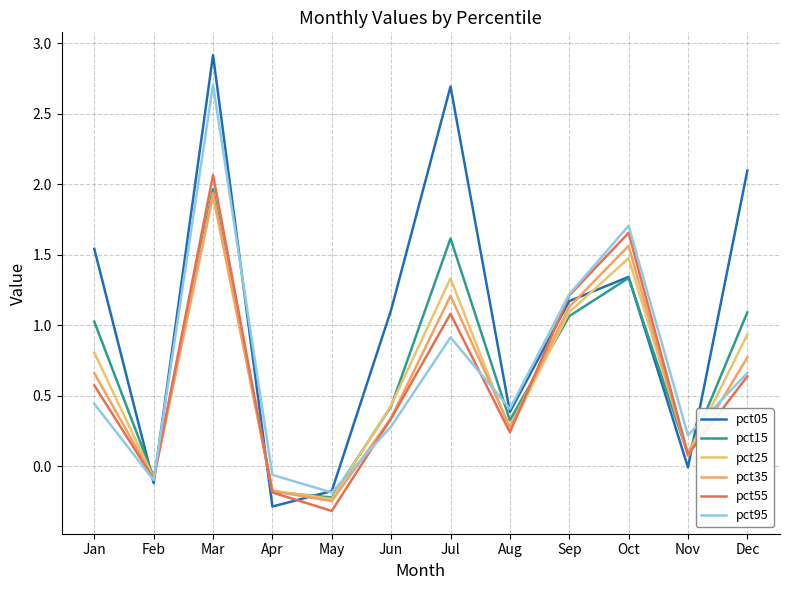

Which series changed the most between Feb and Jul?

pct05